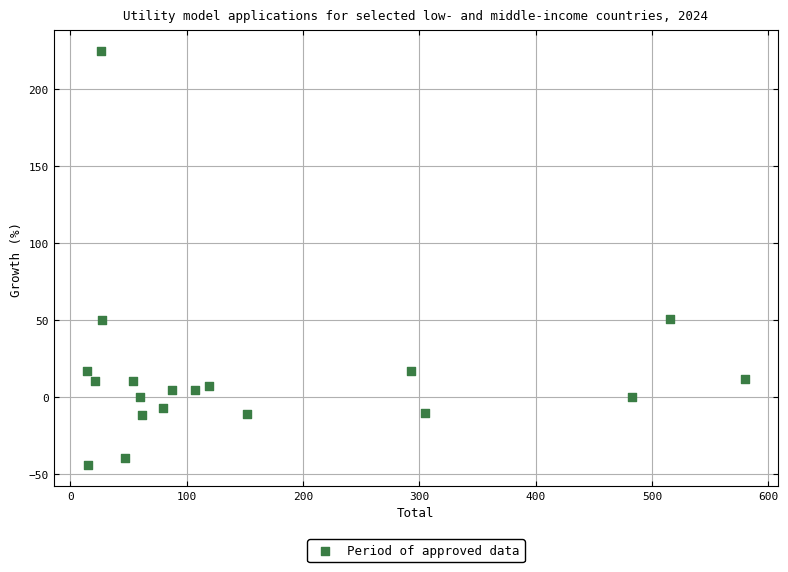

What is the range of X values (max minus min)?

566.0